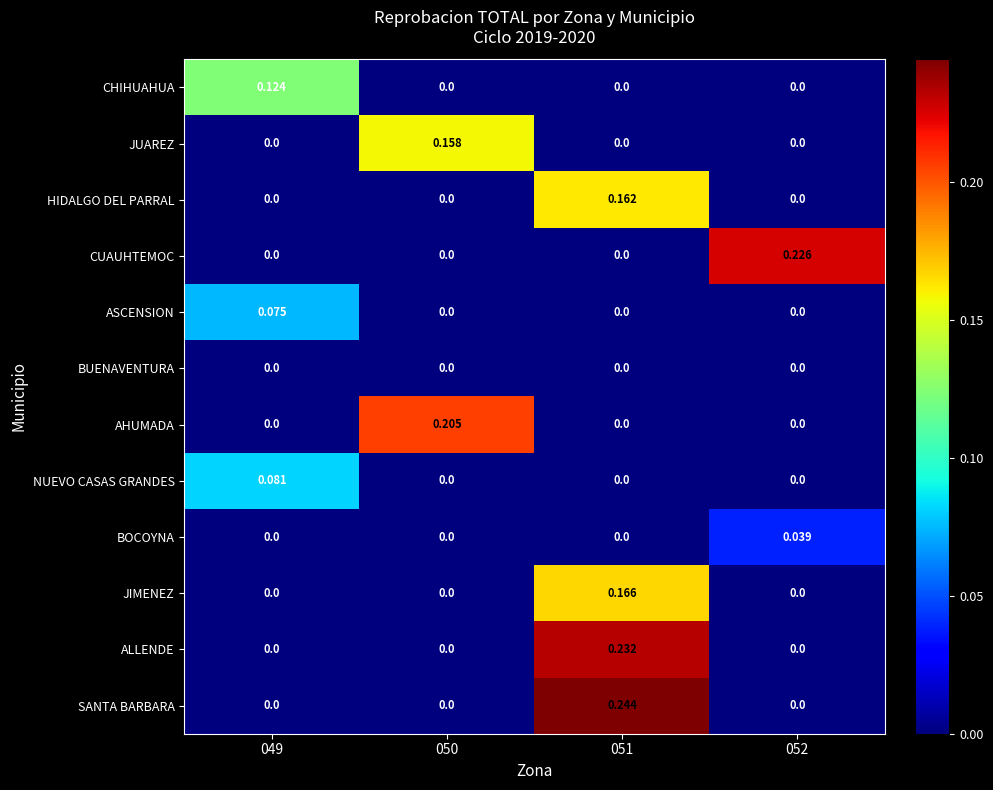

Which series has the largest total across all categories?

SANTA BARBARA